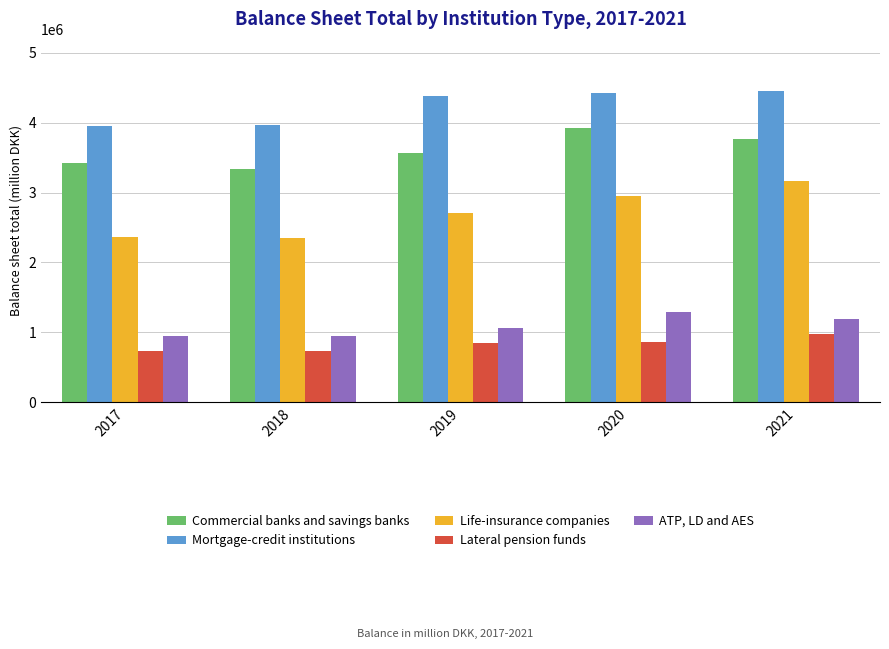

Are the bars horizontal?

No